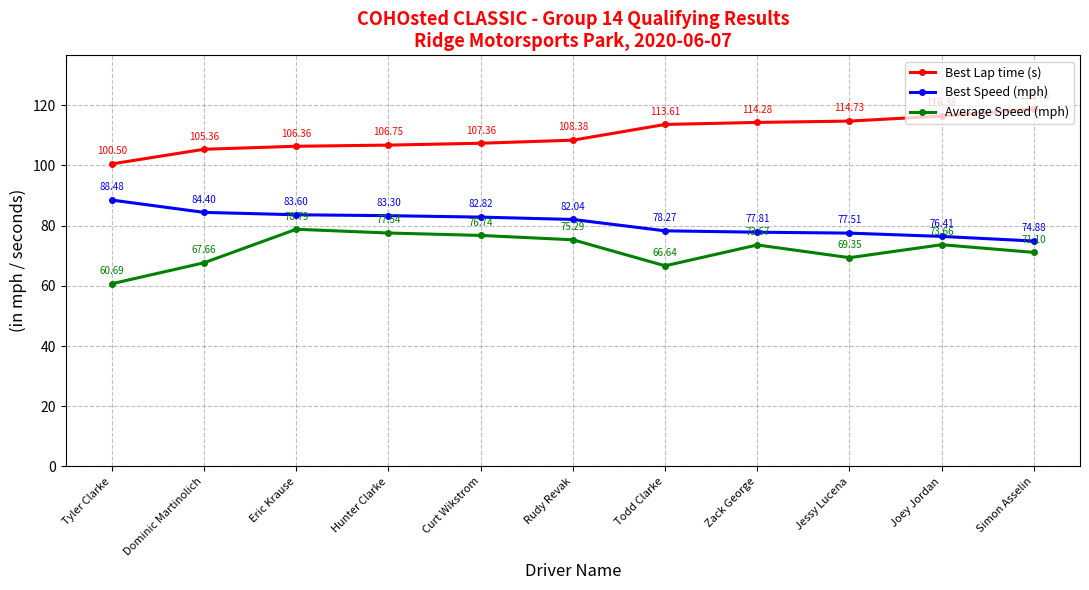

What is the difference between the second highest and minimum values in the Best Speed (mph) series?

9.5